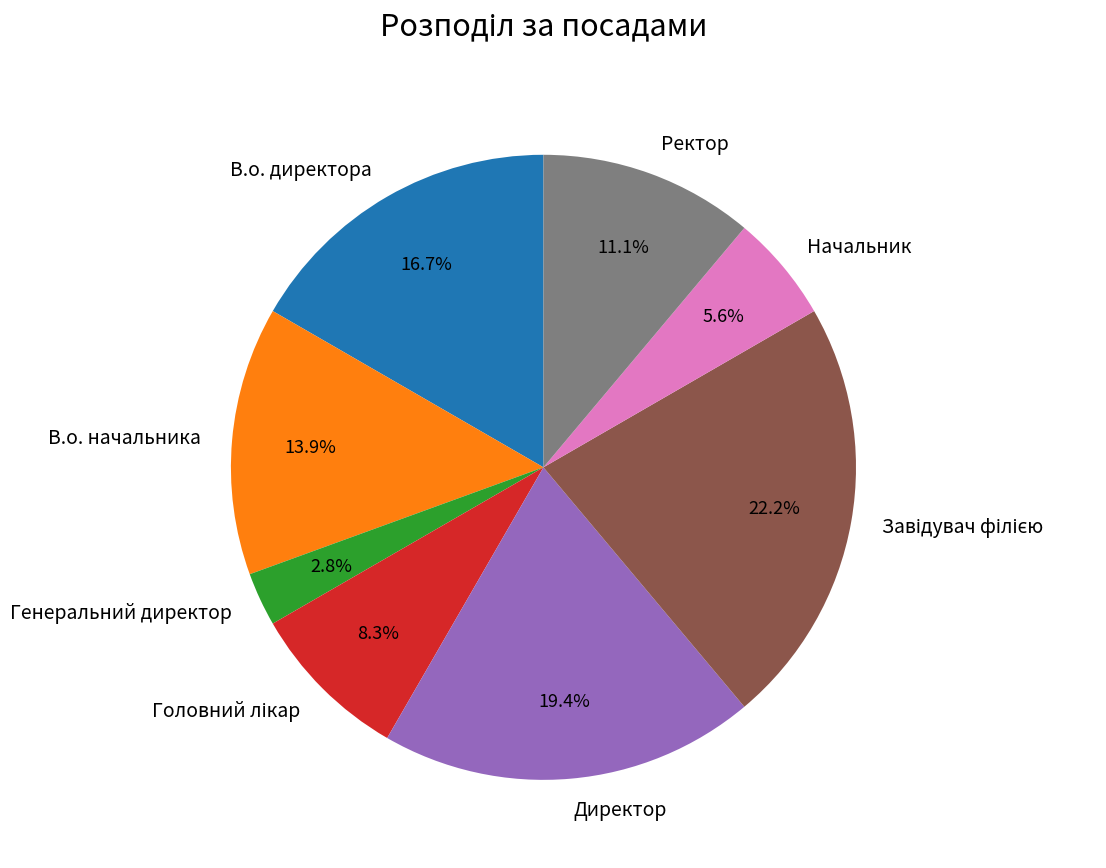

To the nearest percent, what is the difference between the largest and smallest slice percentages?

19%